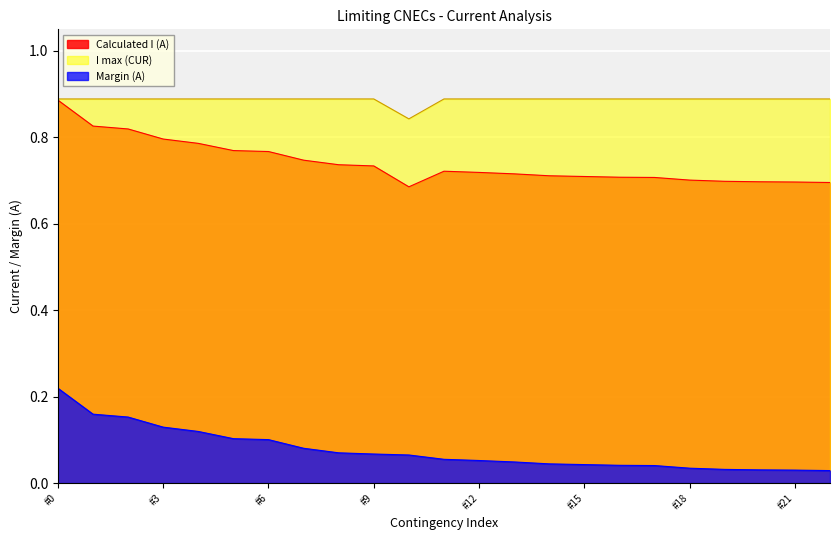

True or false: I max (CUR) and Margin (A) cross at least once.

False